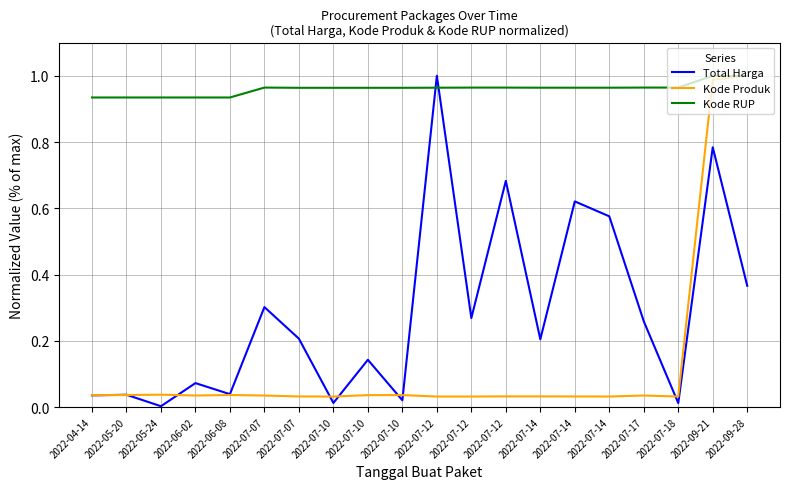

What are all the series names shown in the legend?

Total Harga, Kode Produk, Kode RUP